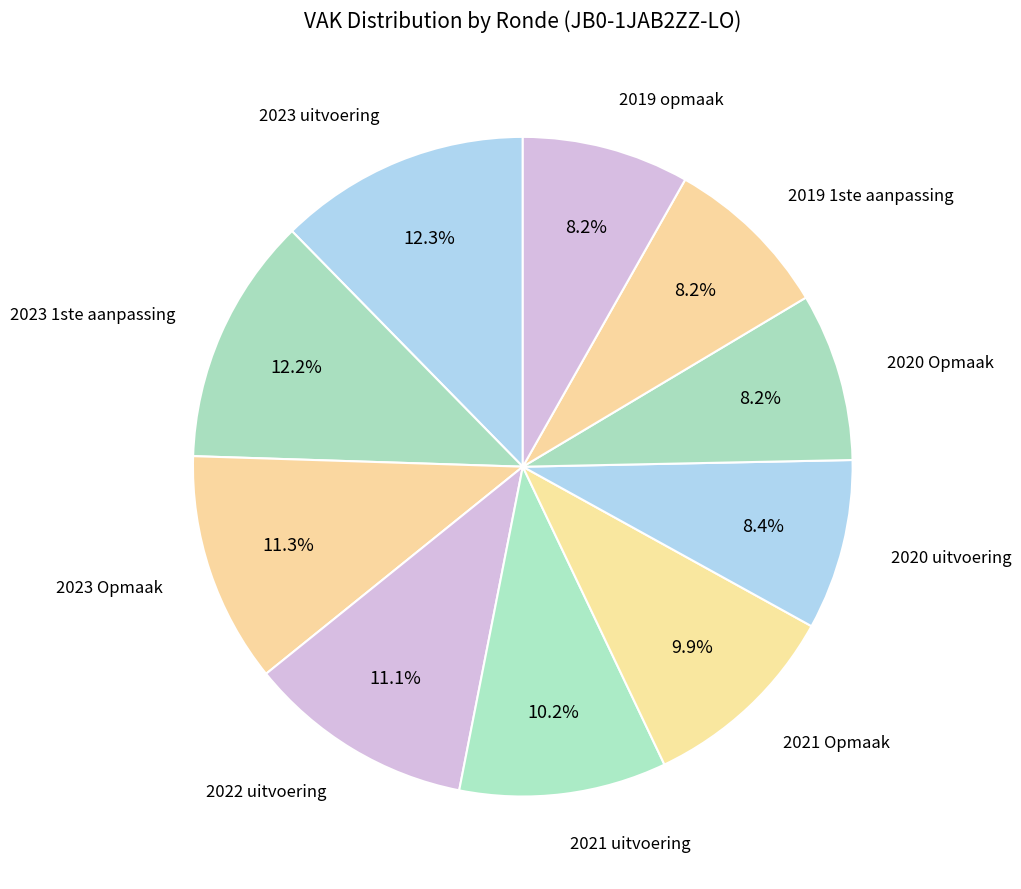

To the nearest percent, what percentage of the pie is 2020 uitvoering?

8%